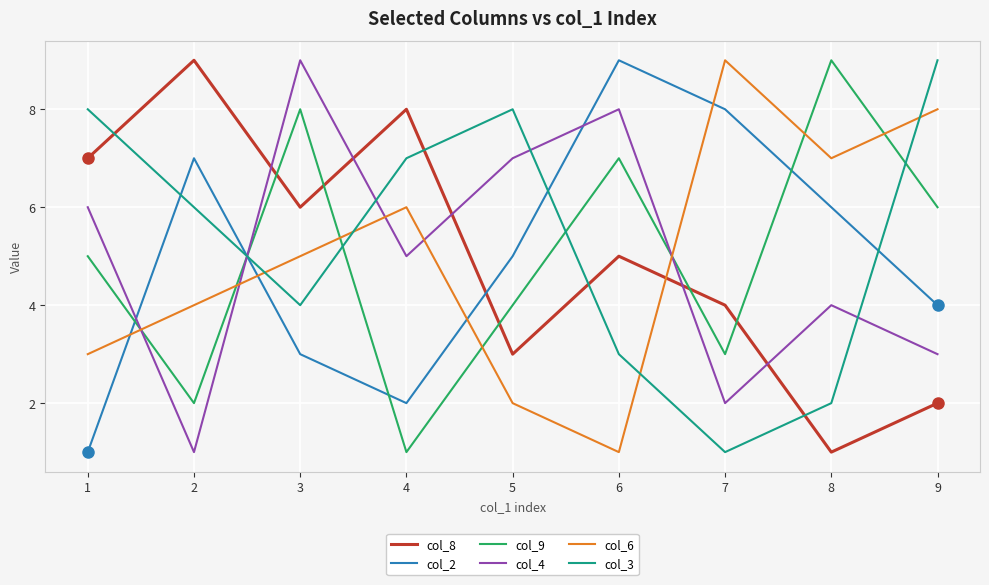

Reading right to left, list all the values displayed in this chart.

col_8: 2	1	4	5	3	8	6	9	7
col_2: 4	6	8	9	5	2	3	7	1
col_9: 6	9	3	7	4	1	8	2	5
col_4: 3	4	2	8	7	5	9	1	6
col_6: 8	7	9	1	2	6	5	4	3
col_3: 9	2	1	3	8	7	4	6	8